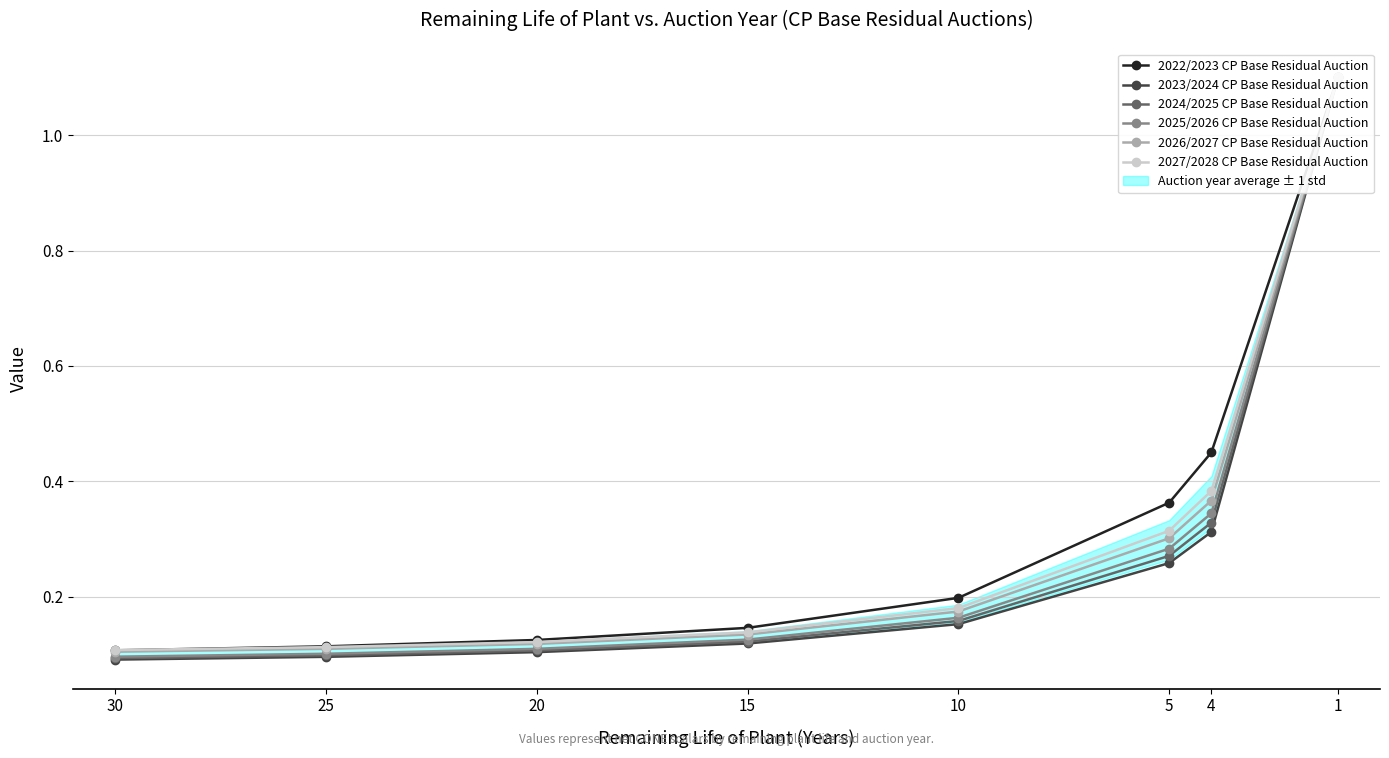

What is the total value across all series at 25?

0.6